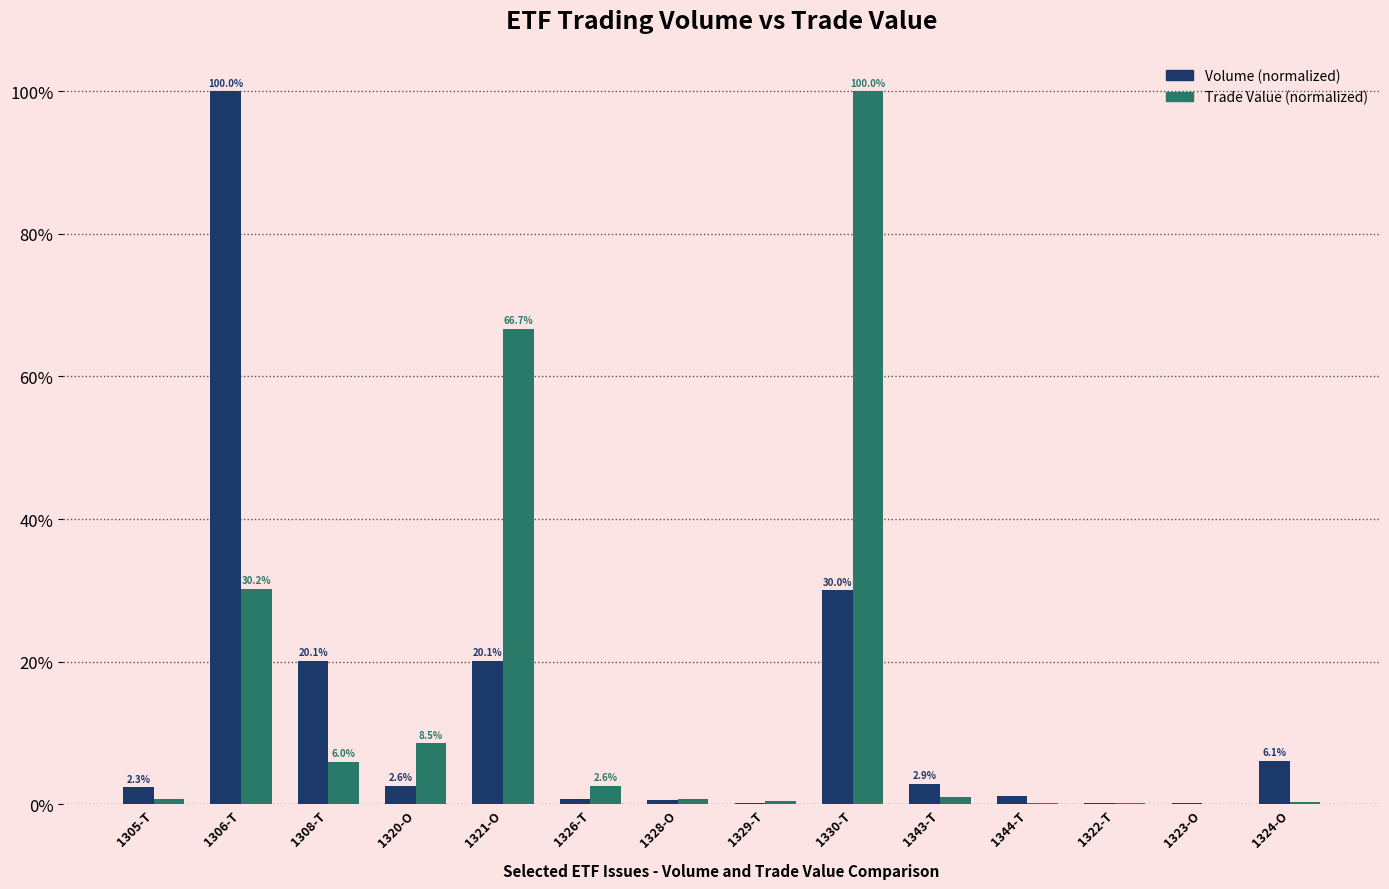

What is the maximum value shown in the chart?

100.0